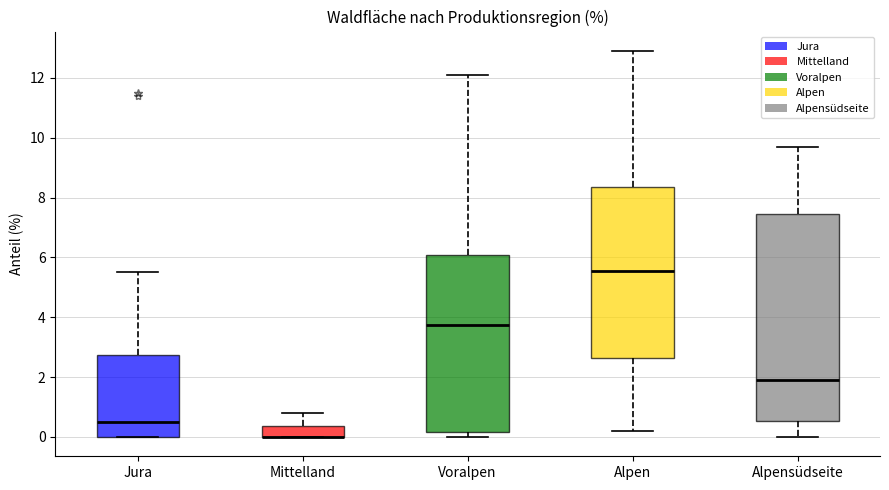

Reading left to right, read every box against the y-axis: the position of its median line, the range the box covers, and the ends of its whiskers. The values are not printed on the chart, so give them approximately, as read against the axis.

Jura: median 0.6, box 0.0 to 2.8, whiskers 0.0 to 5.6
Mittelland: median 0.0 (drawn on the box's lower edge), box 0.0 to 0.4, whiskers 0.0 to 0.8
Voralpen: median 3.8, box 0.2 to 6.0, whiskers 0.0 to 12.2
Alpen: median 5.6, box 2.6 to 8.4, whiskers 0.2 to 13.0
Alpensüdseite: median 2.0, box 0.6 to 7.4, whiskers 0.0 to 9.8